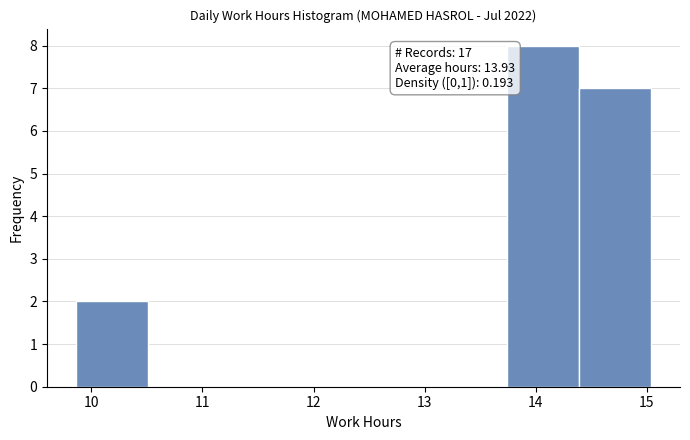

Which range on the x-axis has the tallest bar?

13.7 to 14.4